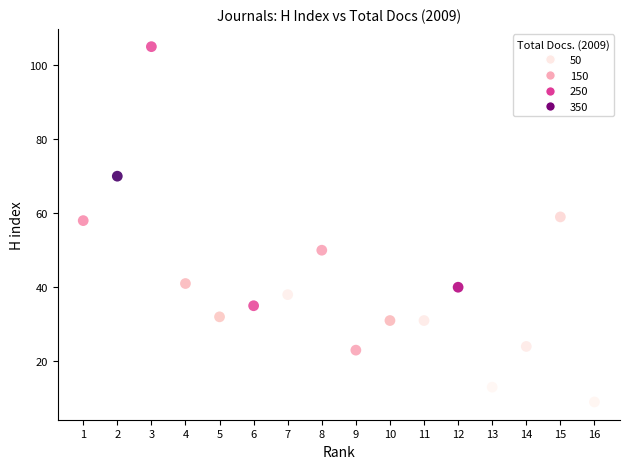

What is the range of X values (max minus min)?

15